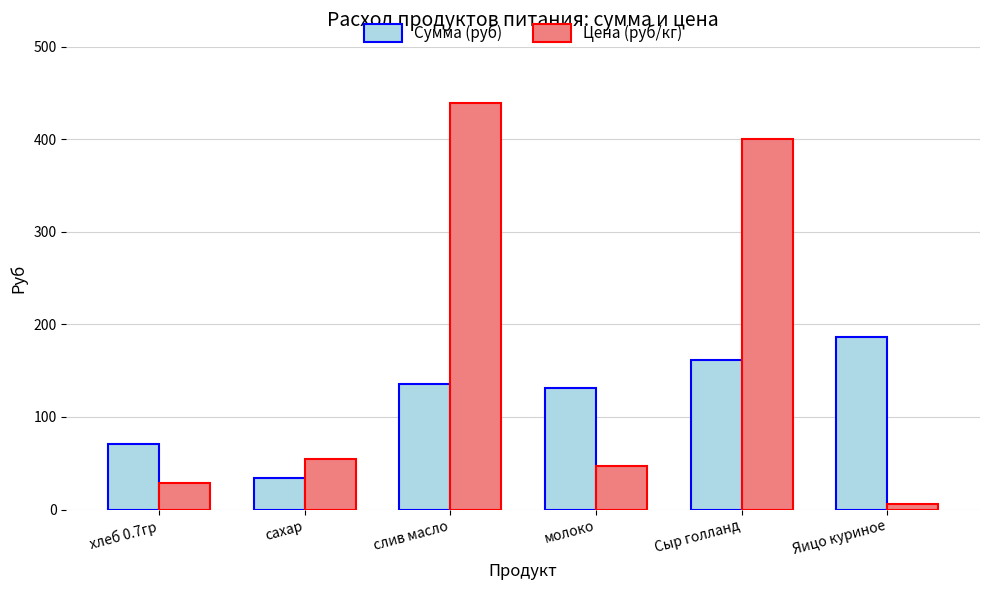

True or false: Сумма (руб) has a value of 45.4 at хлеб 0.7гр.

False